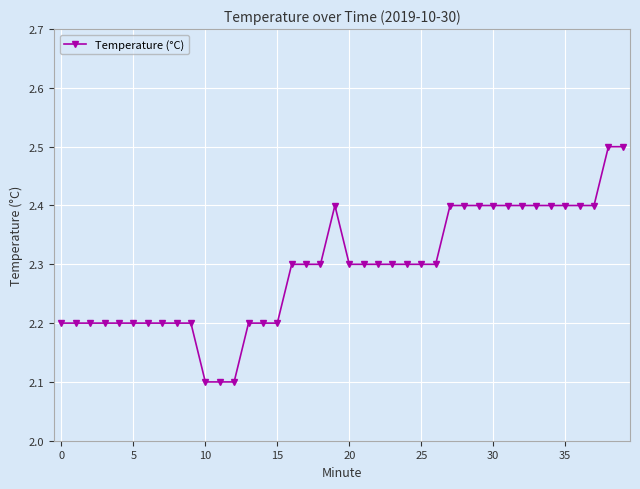

What is the minimum value shown in the chart?

2.1